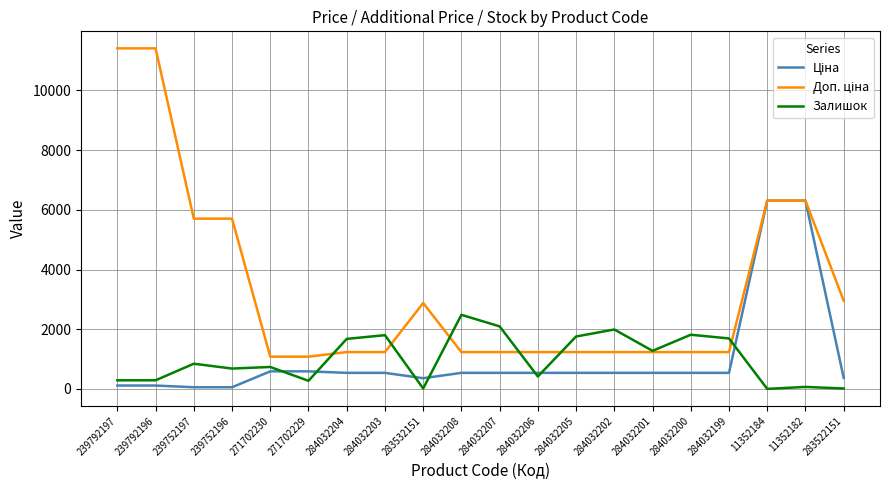

True or false: Залишок has a value of 3225.3 at 284032207.

False